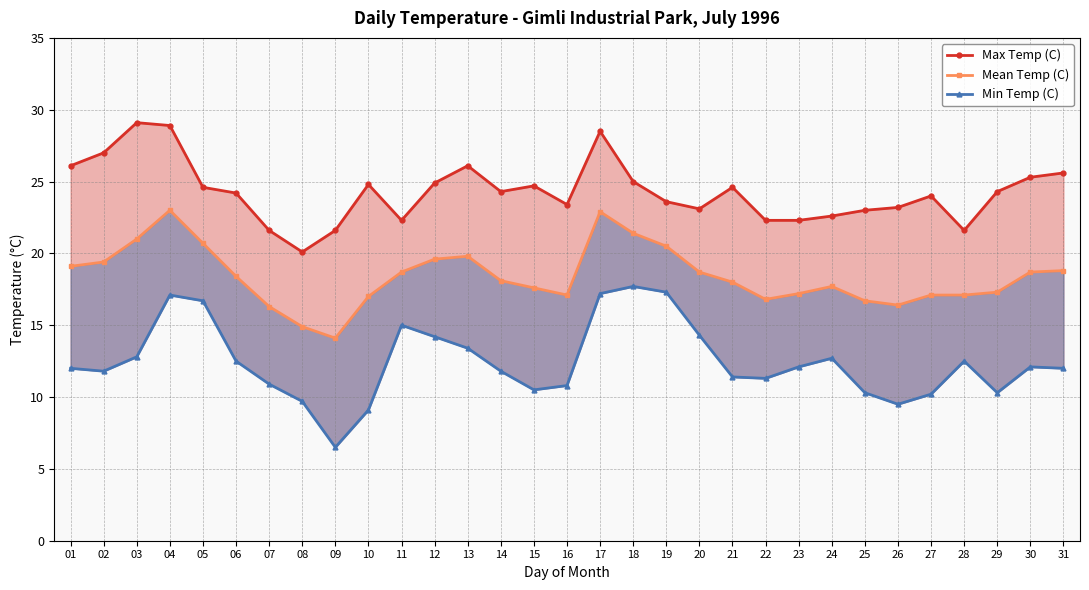

The Mean Temp (C) series shows 19.4 at 02. True or false?

True